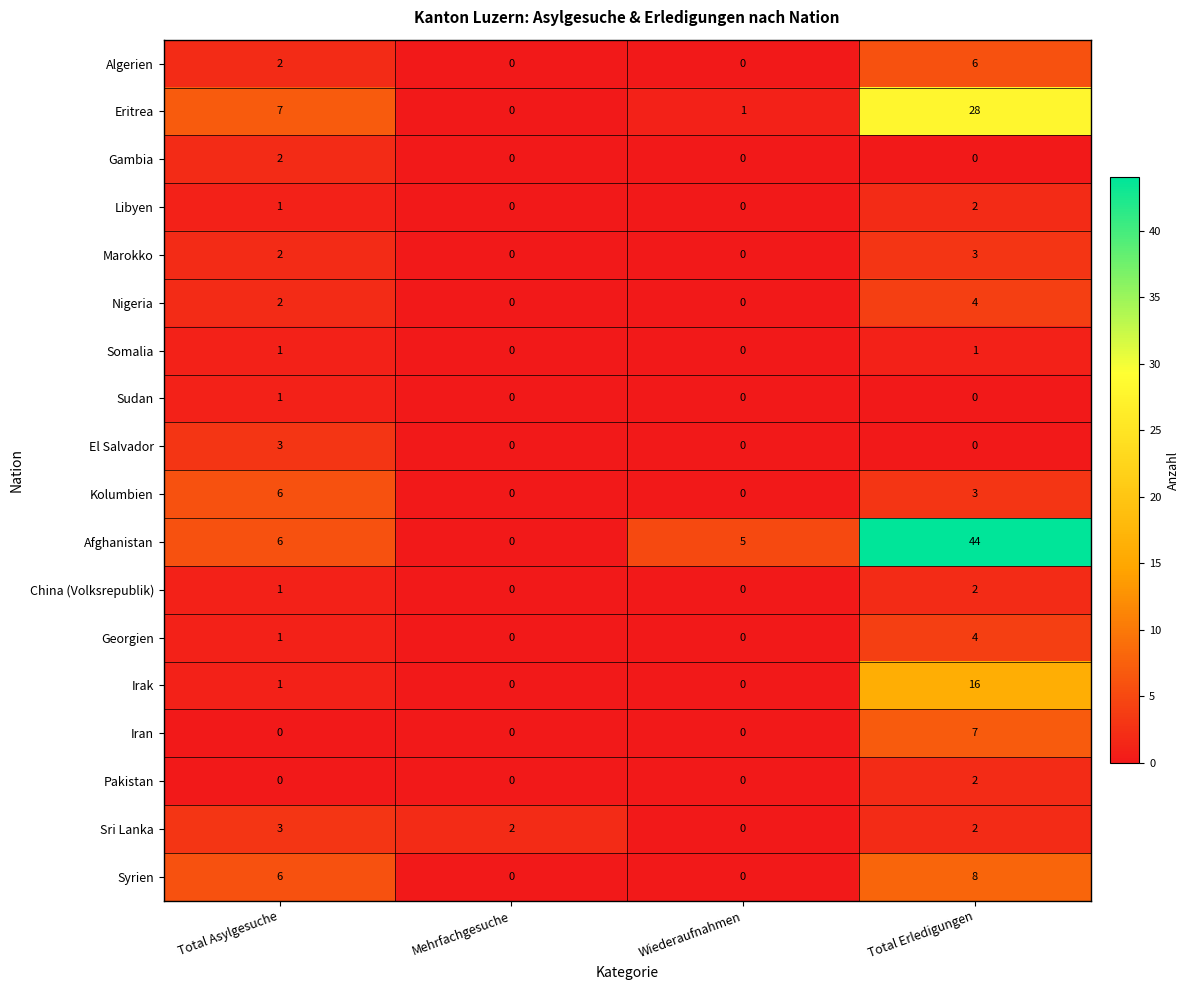

Which series has the widest spread of values?

Afghanistan